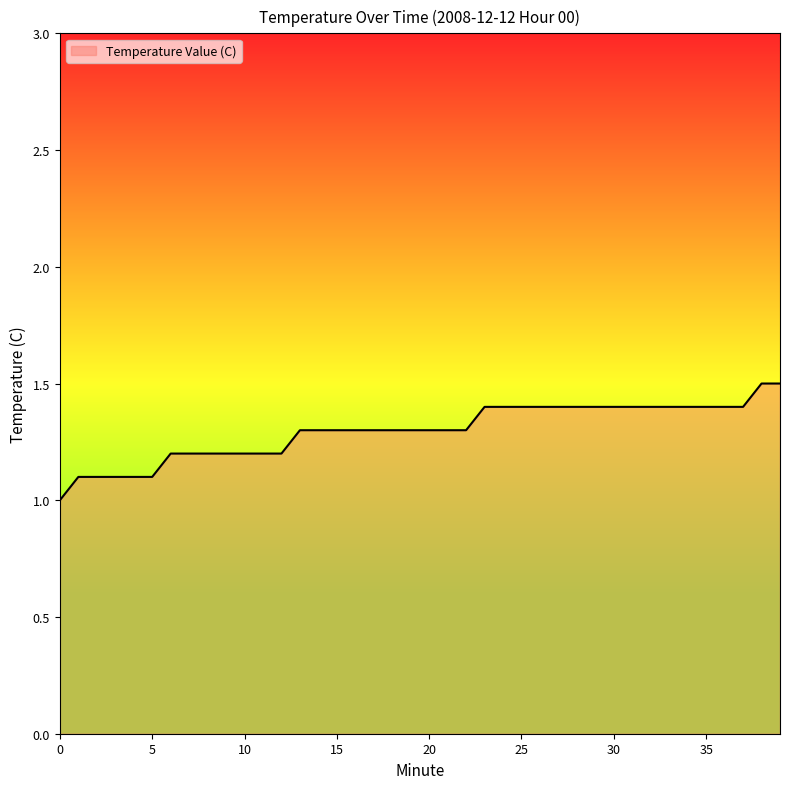

Reading left to right, extract all data points from this chart.

1.0	1.1	1.1	1.1	1.1	1.1	1.2	1.2	1.2	1.2	1.2	1.2	1.2	1.3	1.3	1.3	1.3	1.3	1.3	1.3	1.3	1.3	1.3	1.4	1.4	1.4	1.4	1.4	1.4	1.4	1.4	1.4	1.4	1.4	1.4	1.4	1.4	1.4	1.5	1.5